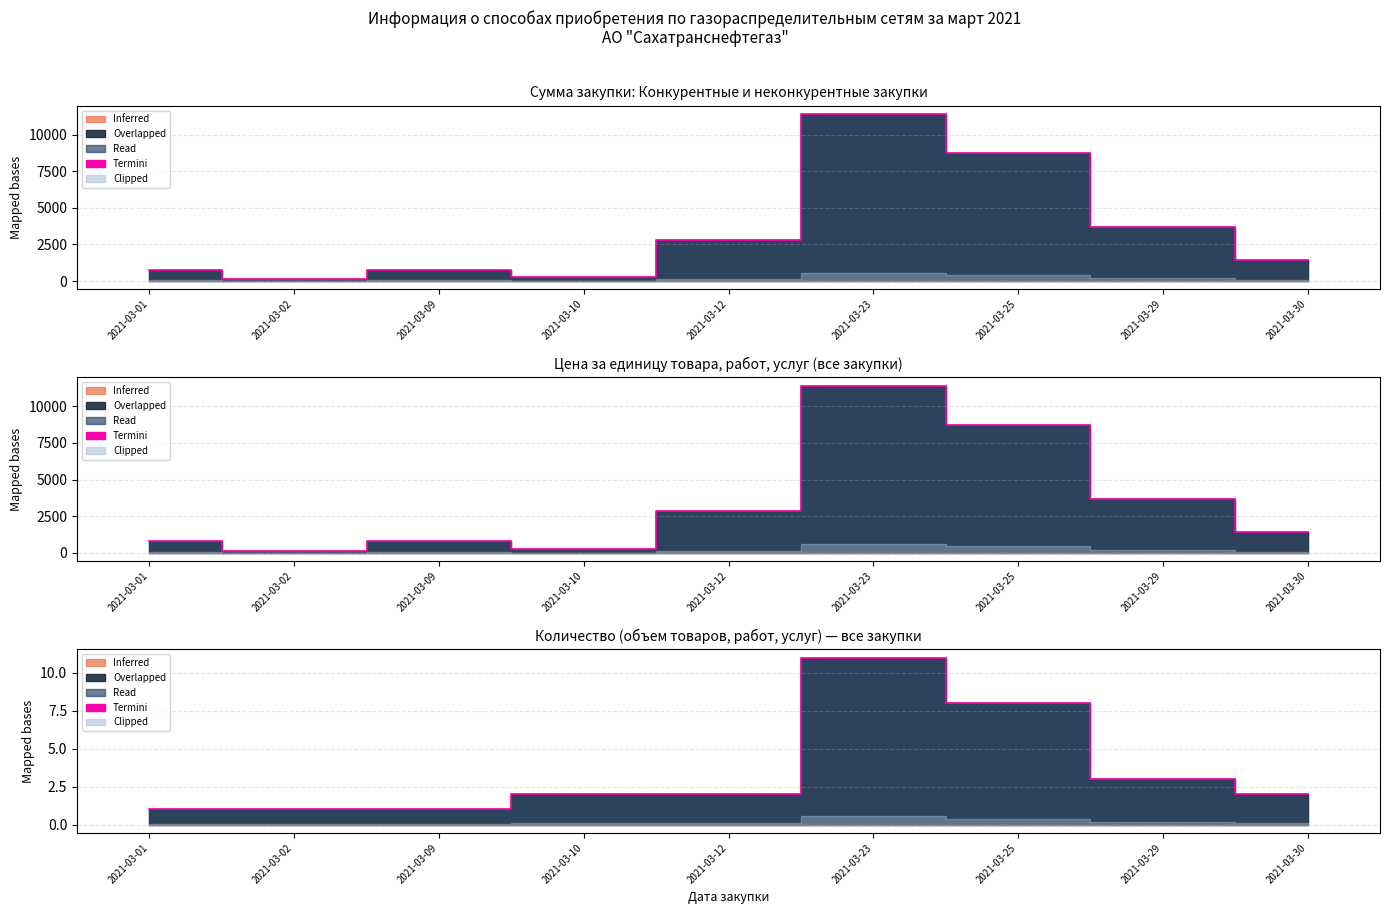

What is the smallest value displayed?

1